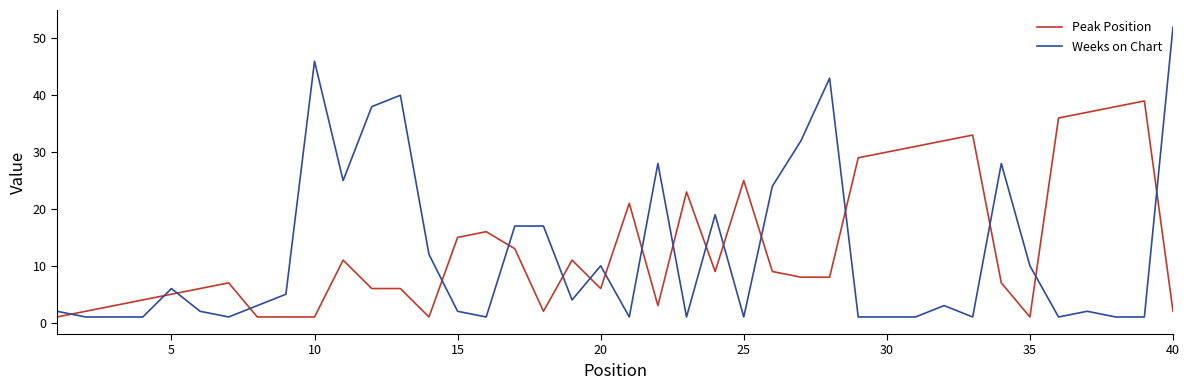

Reading right to left, what are all the values shown in this chart?

Peak Position: 2	39	38	37	36	1	7	33	32	31	30	29	8	8	9	25	9	23	3	21	6	11	2	13	16	15	1	6	6	11	1	1	1	7	6	5	4	3	2	1
Weeks on Chart: 52	1	1	2	1	10	28	1	3	1	1	1	43	32	24	1	19	1	28	1	10	4	17	17	1	2	12	40	38	25	46	5	3	1	2	6	1	1	1	2